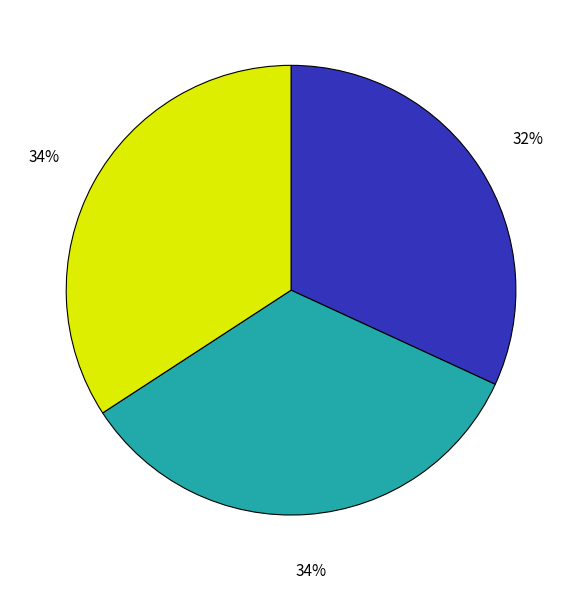

How many slices are in this pie chart?

3